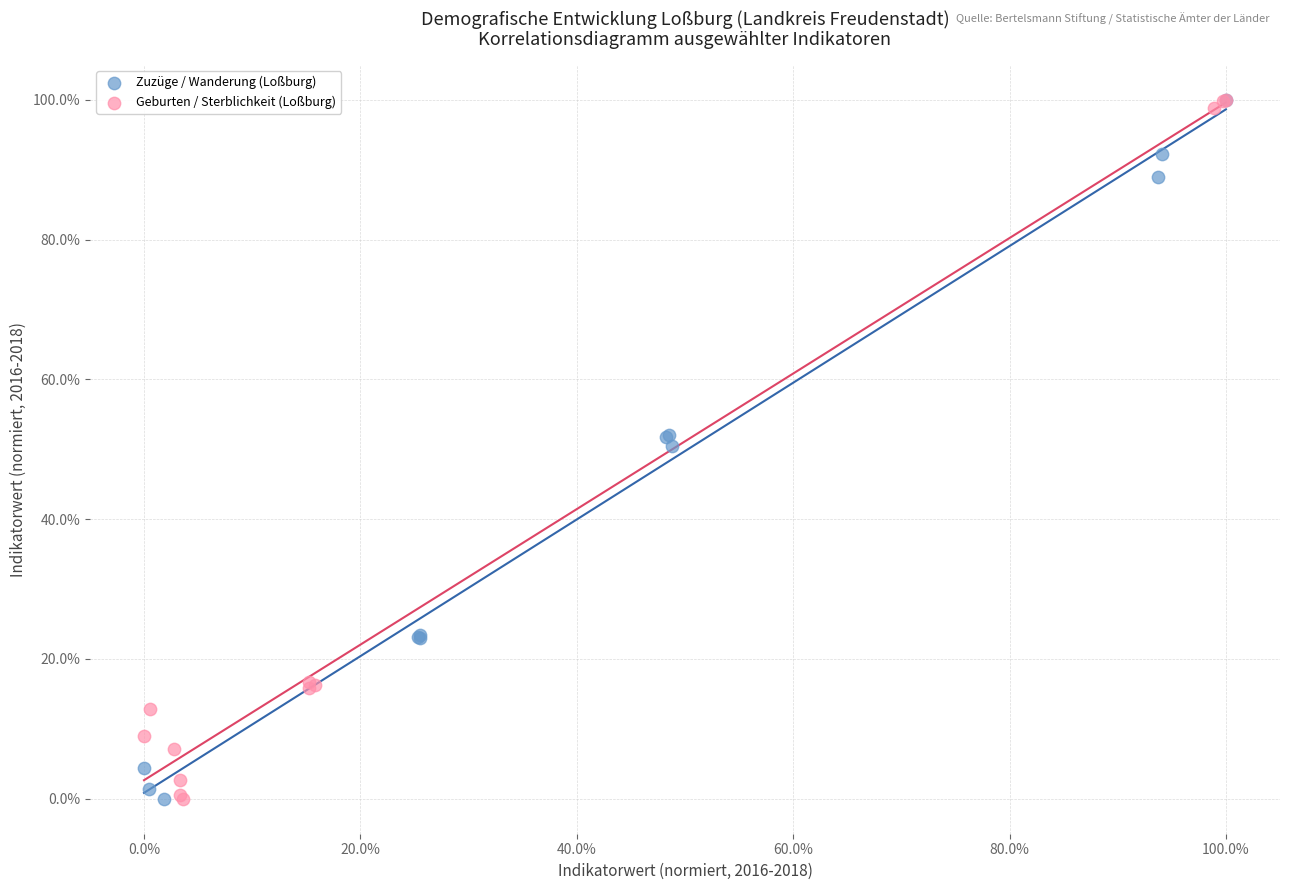

What are all the series names shown in the legend?

Zuzüge / Wanderung (Loßburg), Geburten / Sterblichkeit (Loßburg)